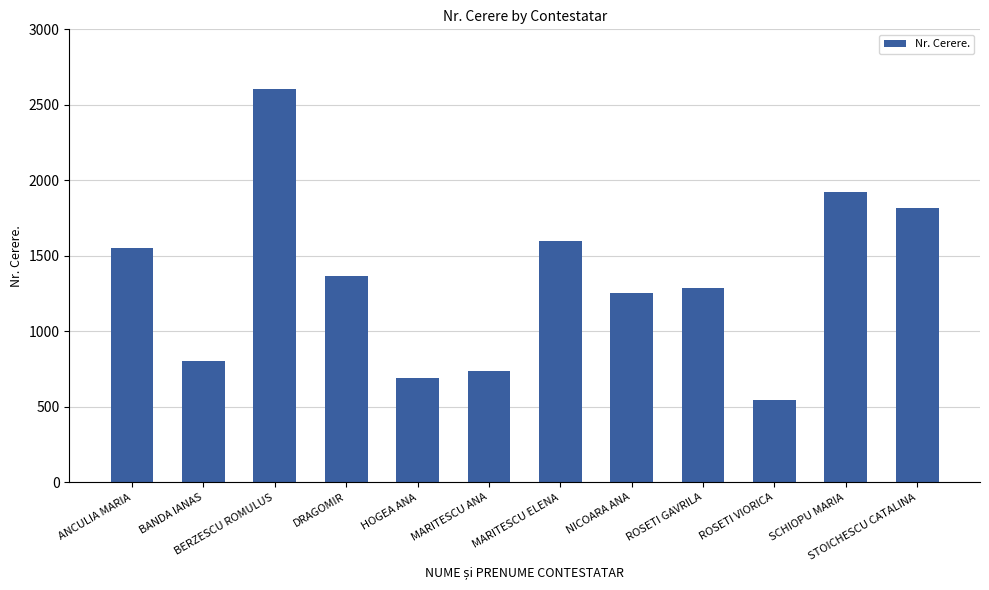

Reading left to right, transcribe all the data shown in this chart.

1550	806	2603	1368	688	738	1596	1254	1287	547	1923	1816